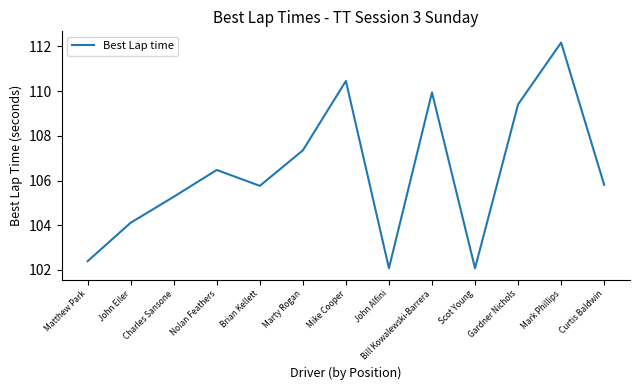

Reading left to right, extract all data points from this chart.

102.4	104.1	105.3	106.5	105.8	107.3	110.5	102.1	109.9	102.1	109.4	112.2	105.8